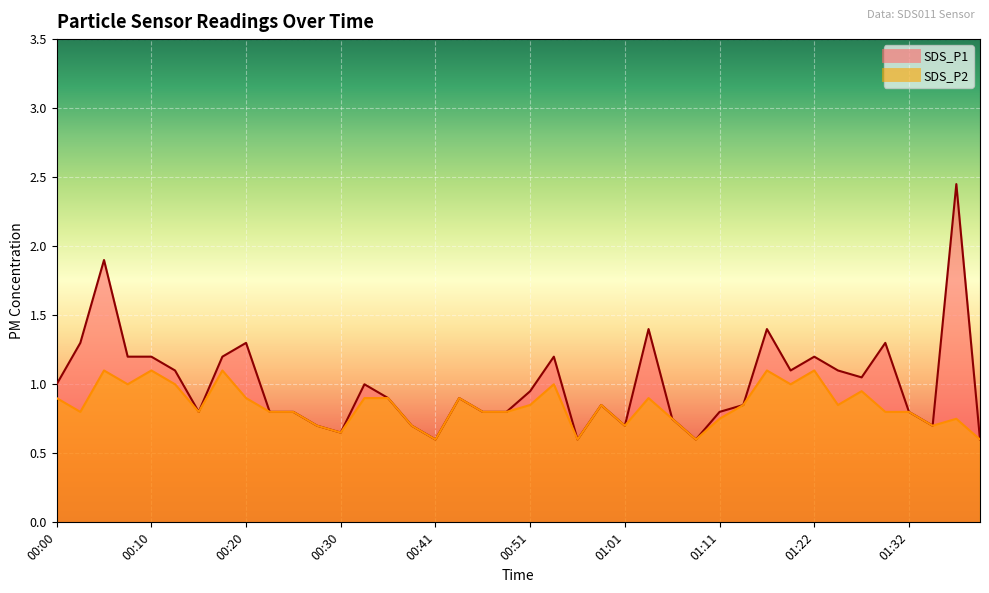

True or false: SDS_P2 and SDS_P1 intersect in this chart.

False